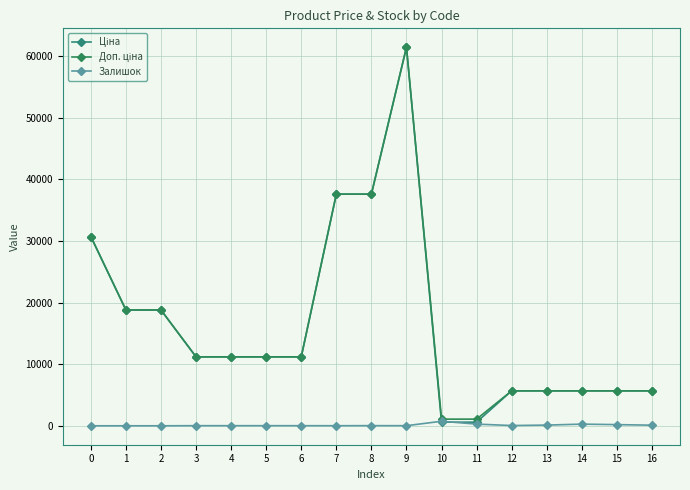

How many data points in Залишок are less than 17?

6